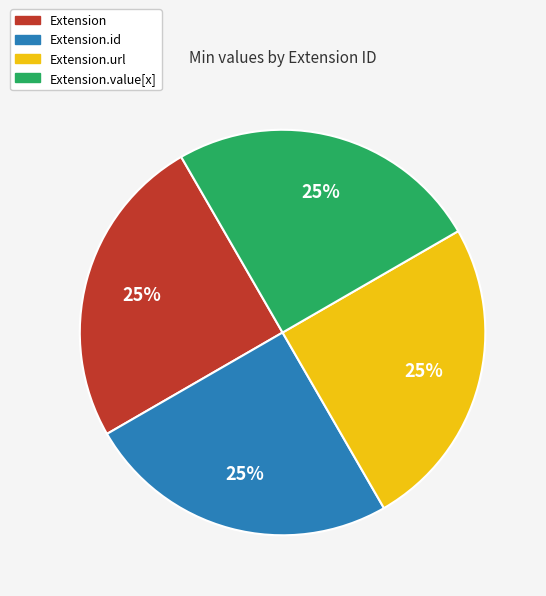

Is there a majority slice in this chart?

No